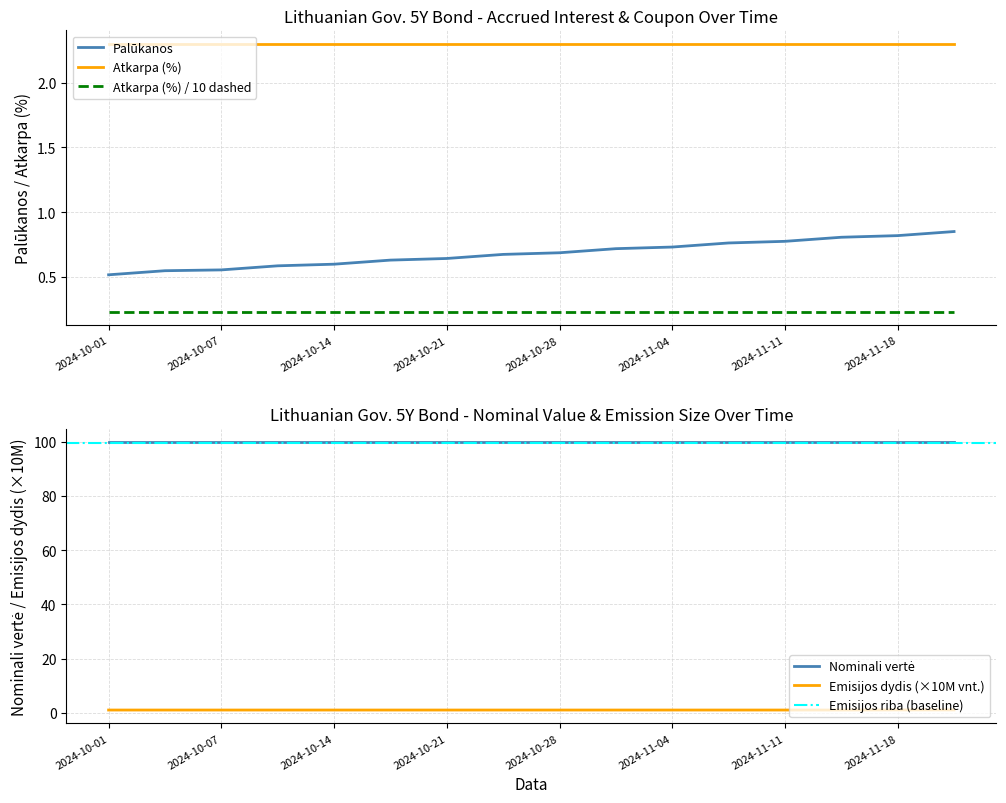

True or false: Nominali verte and Atkarpa (%) cross at least once.

False